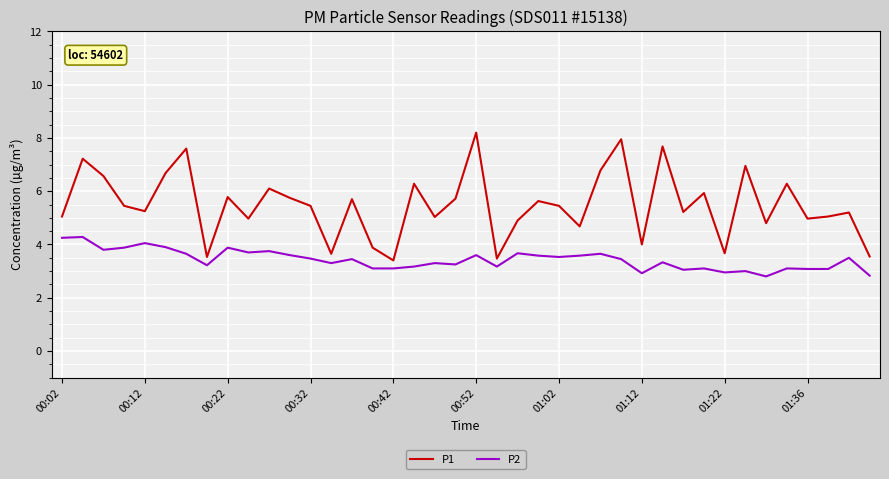

What is the difference between the maximum and minimum values in the P1 series?

4.8